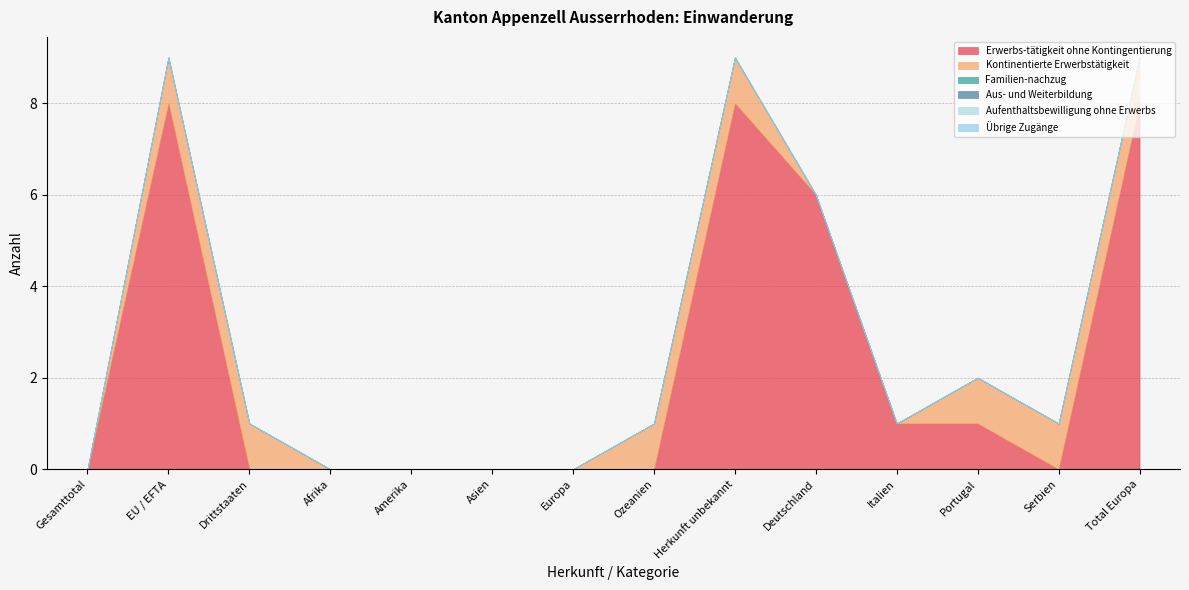

True or false: Kontinentierte Erwerbstätigkeit and Übrige Zugänge cross at least once.

False